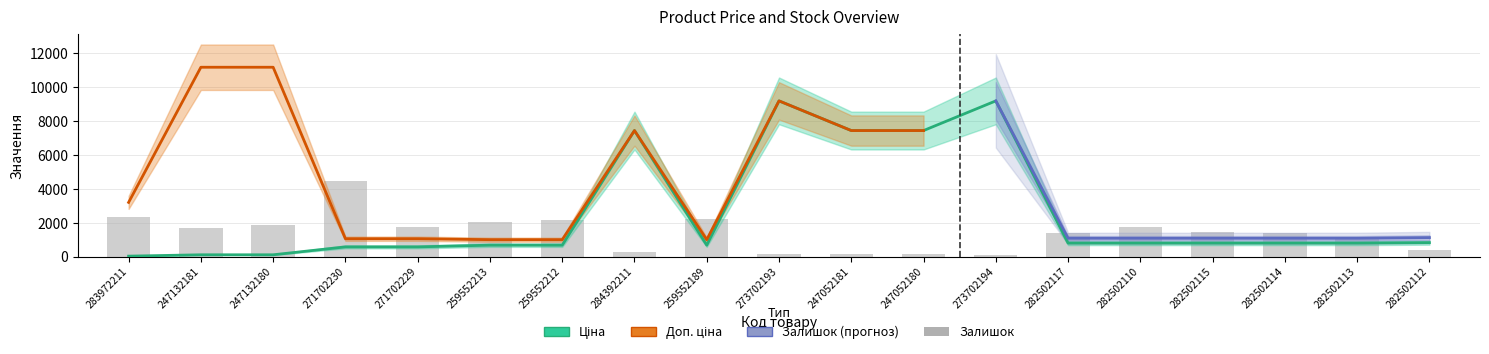

Reading left to right, list all the values displayed in this chart.

Ціна: 32.0	111.8	111.8	578.1	578.1	679.8	679.8	7444.6	679.8	9196.3	7444.6	7444.6	9196.3	802.1	802.1	802.1	802.1	802.1	831.5
Залишок: 2320.2	1675.7	1869.0	4472.8	1759.5	2043.1	2152.6	283.6	2242.8	128.9	128.9	135.3	116.0	1385.7	1746.6	1475.9	1379.2	1024.7	393.1